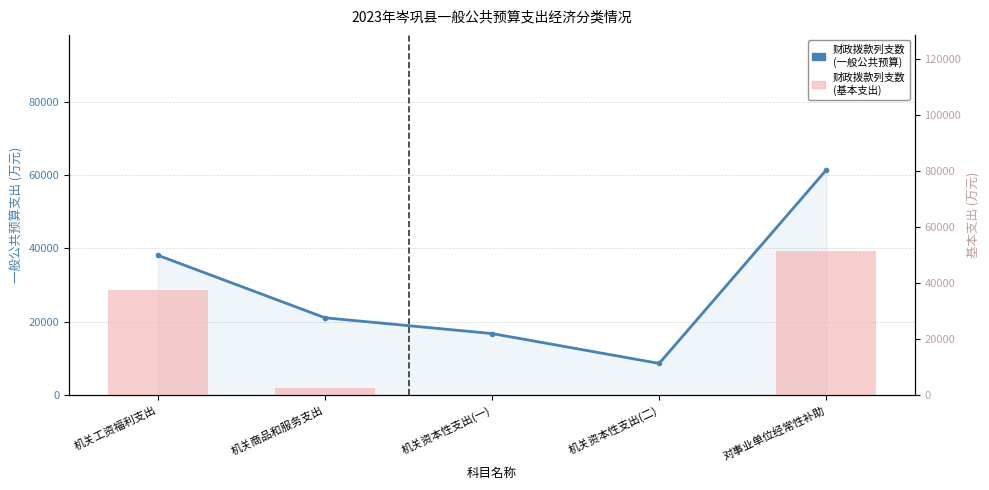

List the series in order of their overall mean, lowest first.

财政拨款列支数(基本支出), 财政拨款列支数(一般公共预算)